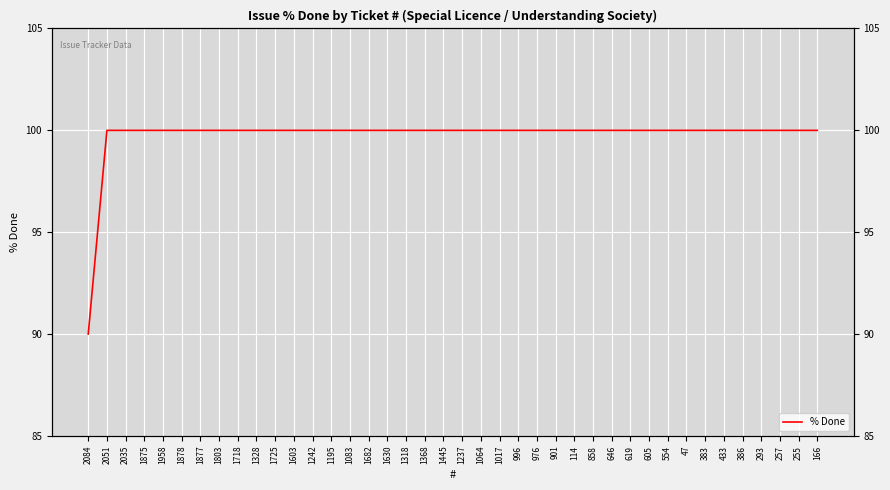

True or false: the data has more than 0 interior local peaks.

False